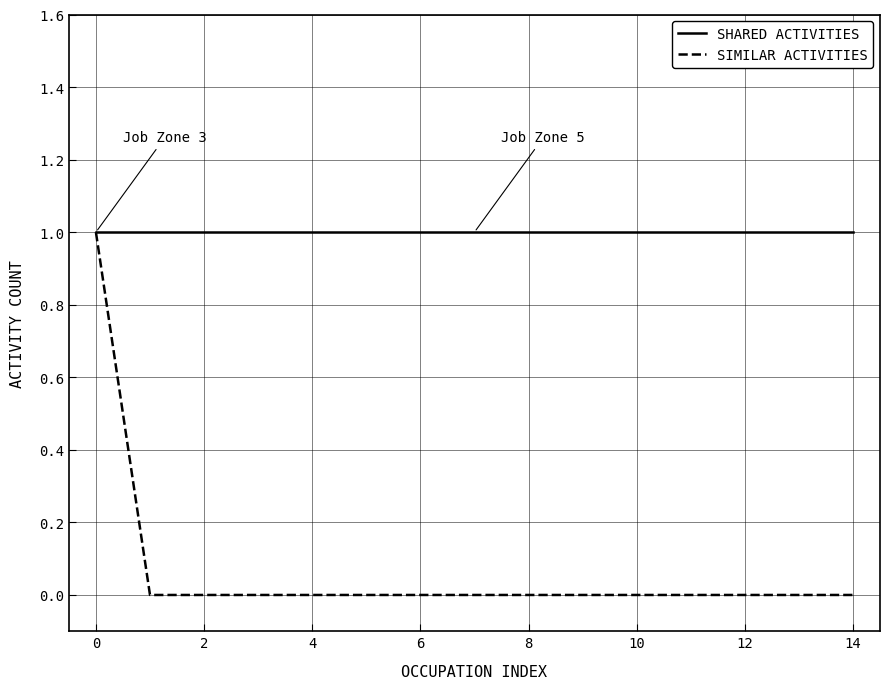

Does the chart have visible grid lines?

Yes